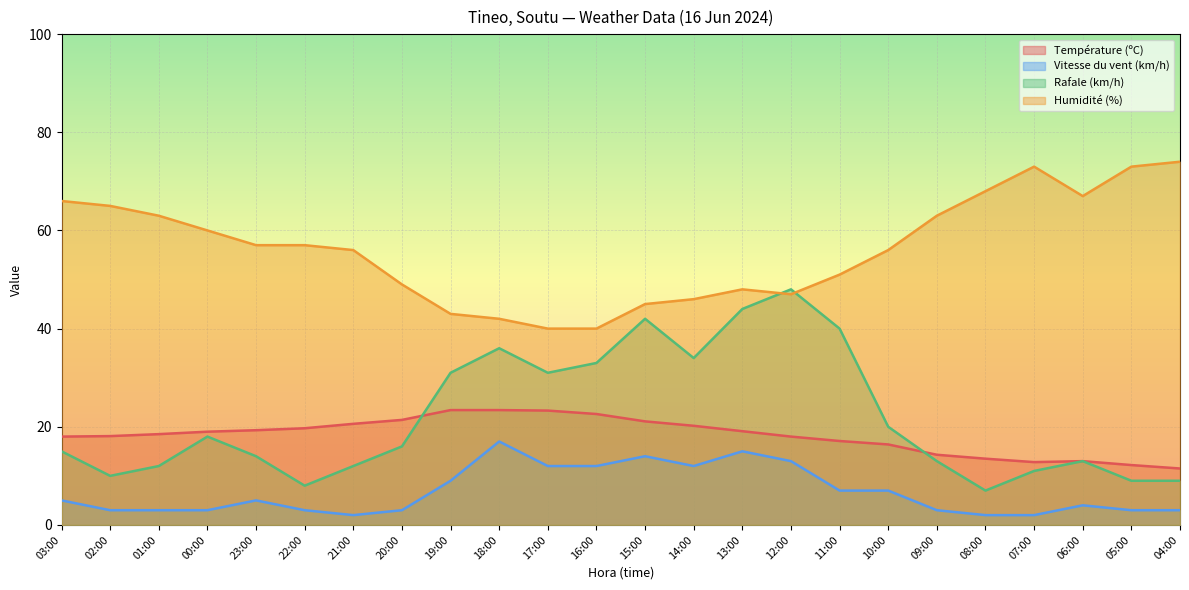

Rank the series at 14:00 from lowest to highest value.

Vitesse du vent (km/h), Température (ºC), Rafale (km/h), Humidité (%)